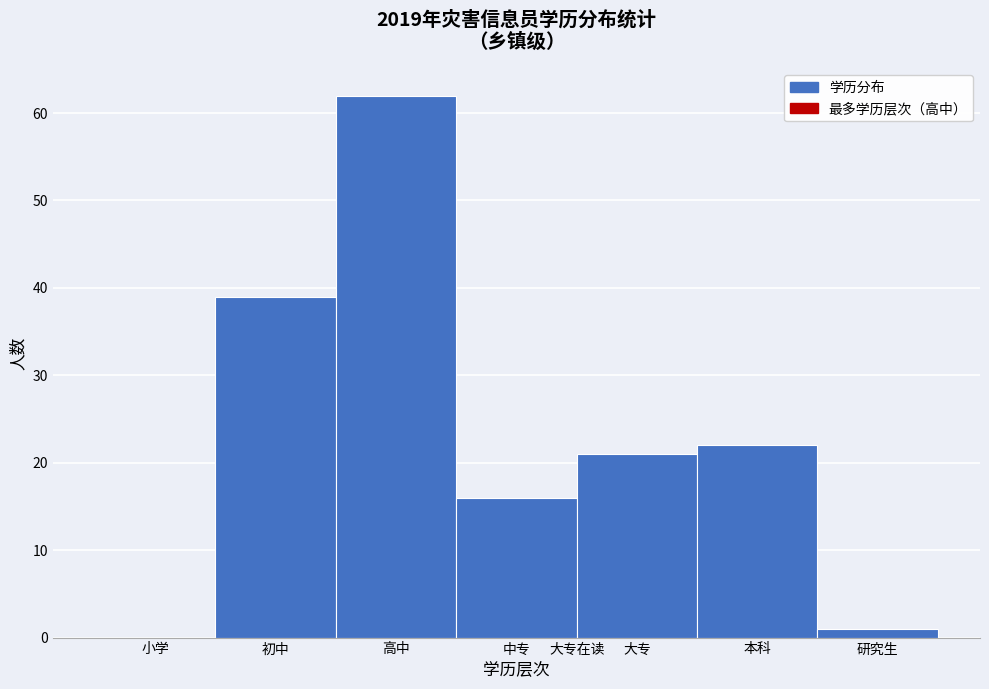

Reading left to right, extract all data points from this chart.

小学=0	初中=39	高中=62	中专=16	大专=21	本科=22	研究生=1